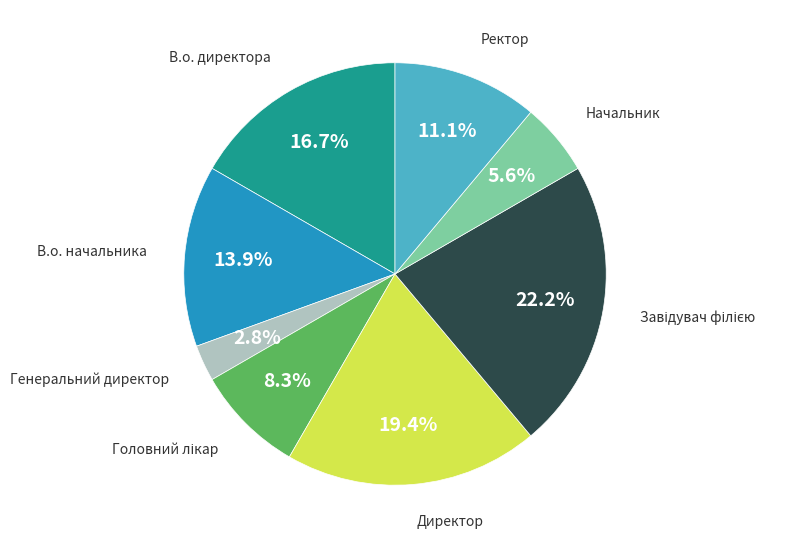

Between Начальник and Директор, which is larger?

Директор